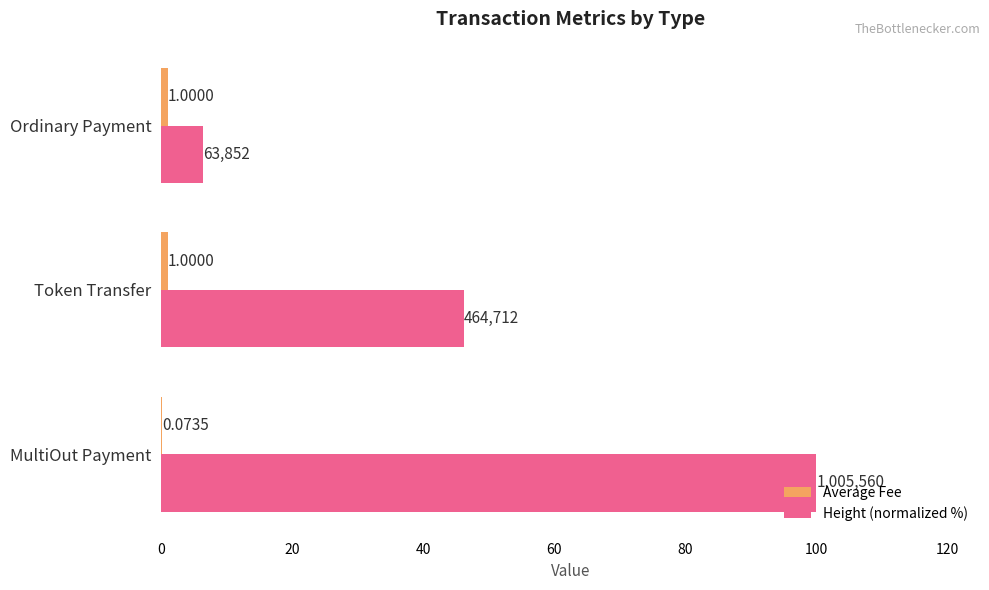

Between MultiOut Payment and Ordinary Payment, which series saw the biggest shift?

Height (normalized %)